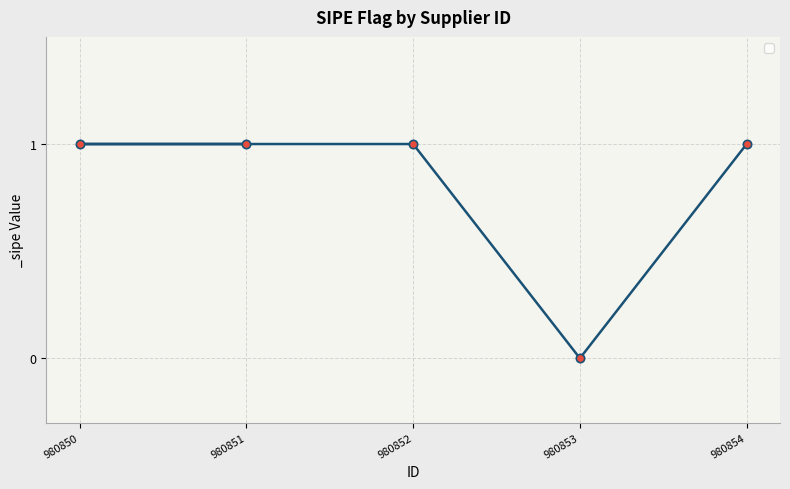

How many series are shown in this chart?

1